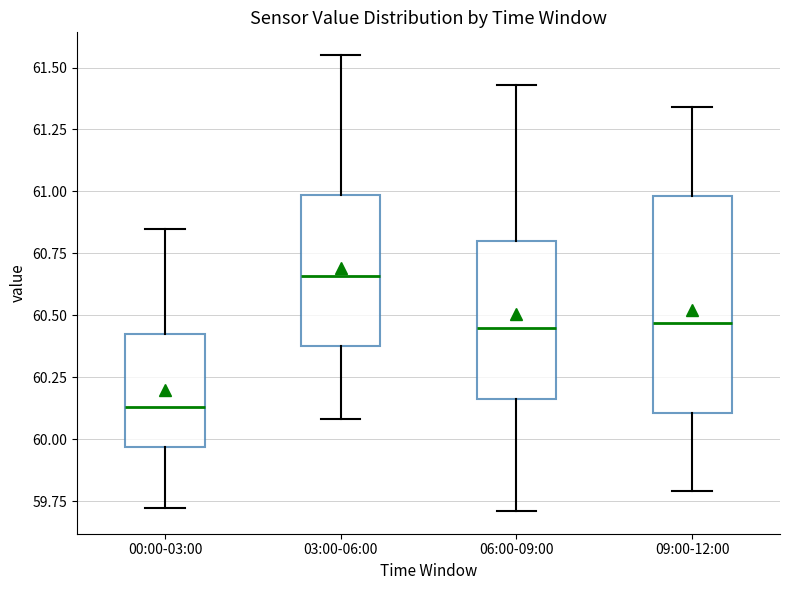

Which box has the lowest median line?

00:00-03:00